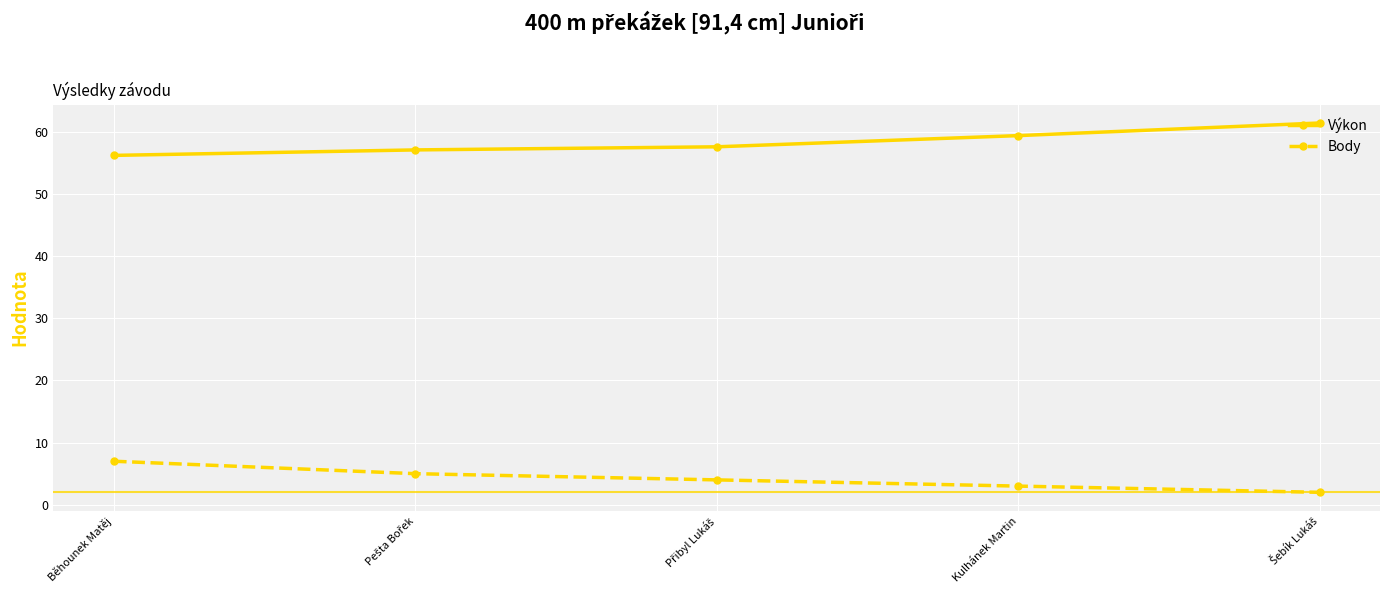

True or false: Výkon and Body cross at least once.

False